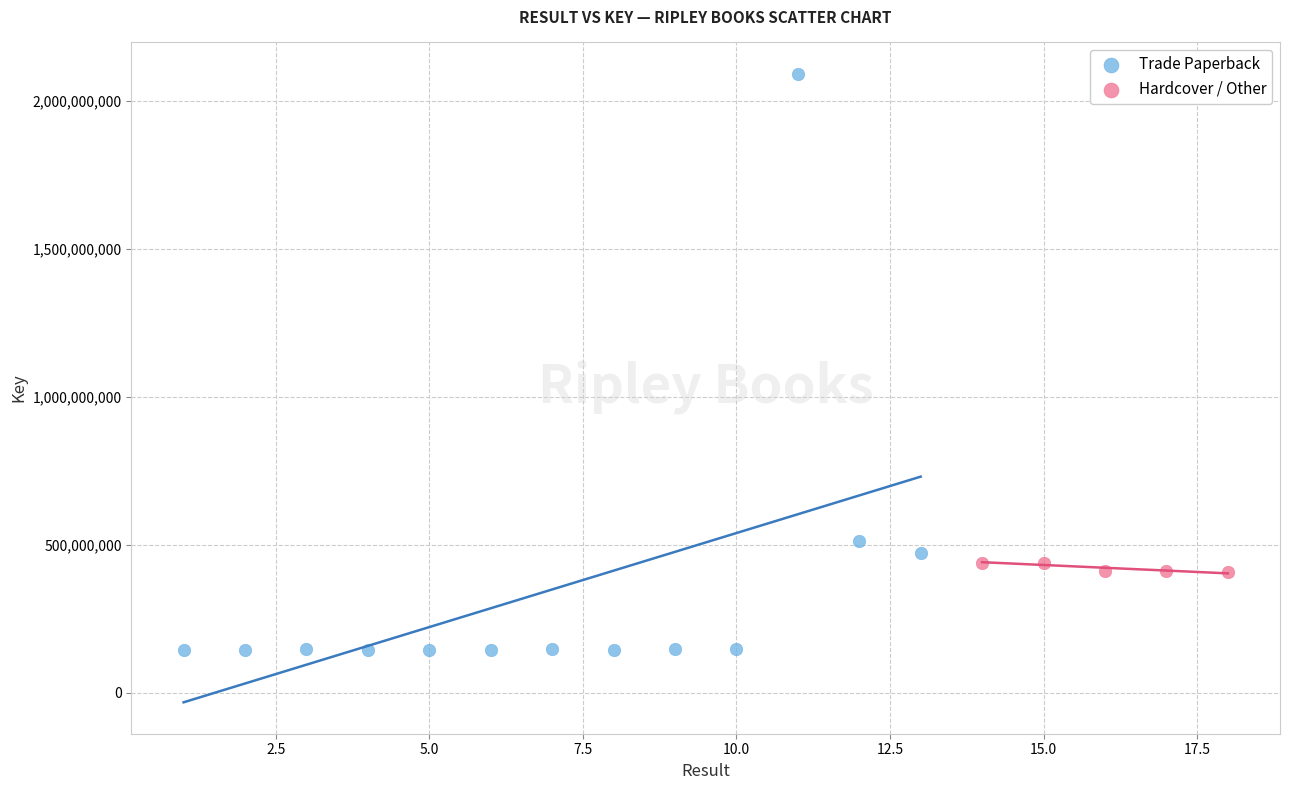

Which series reaches the minimum Y coordinate?

Trade Paperback